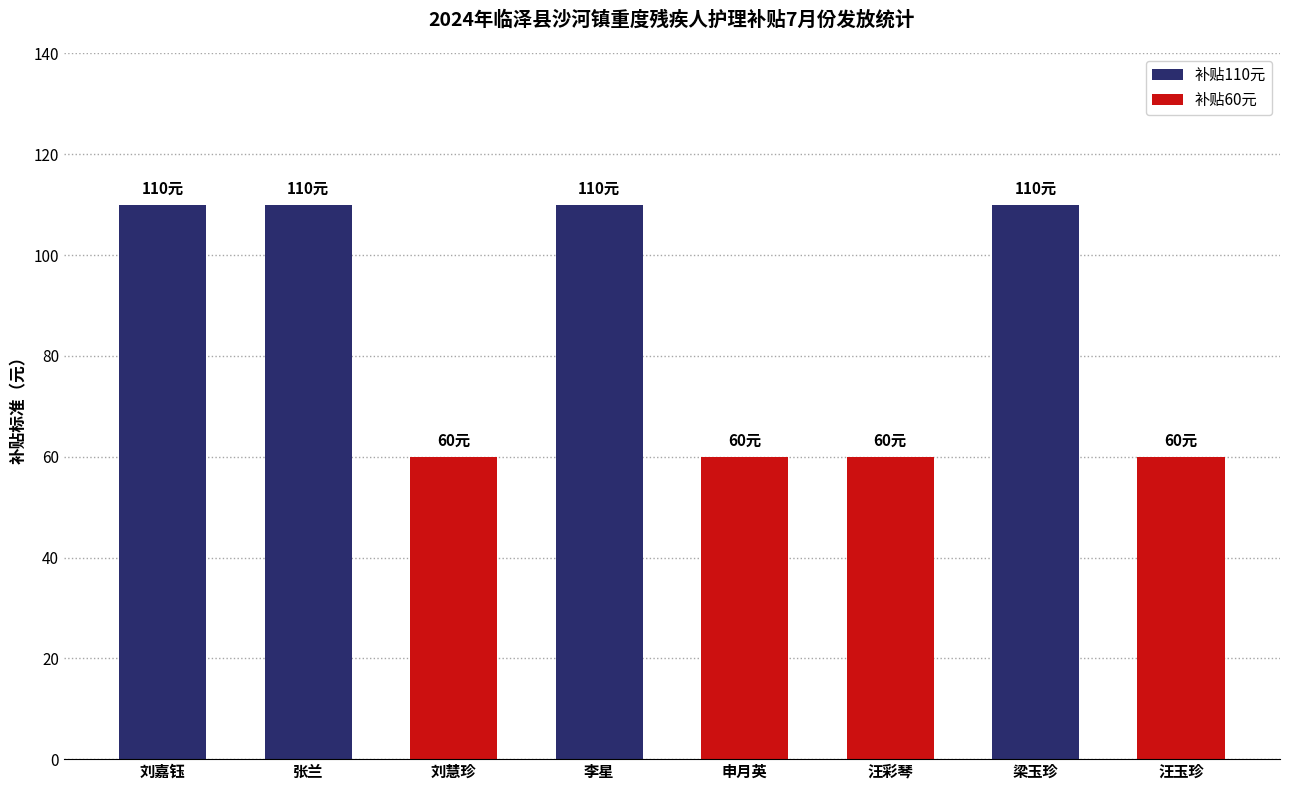

Reading left to right, transcribe all the data shown in this chart.

刘嘉钰=110	张兰=110	刘慧珍=60	李星=110	申月英=60	汪彩琴=60	梁玉珍=110	汪玉珍=60